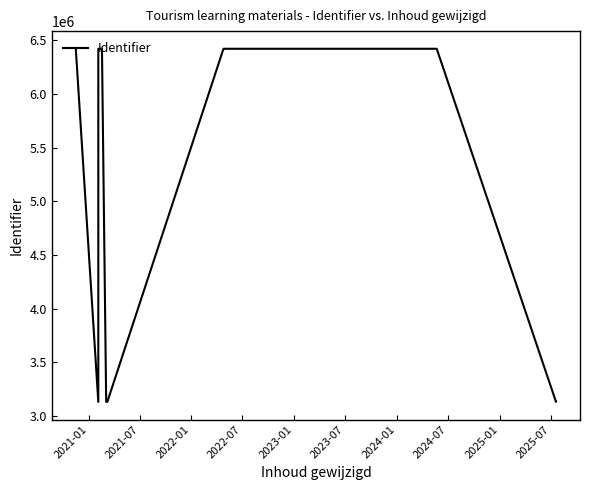

How many points are higher than both their immediate neighbors (excluding endpoints)?

2